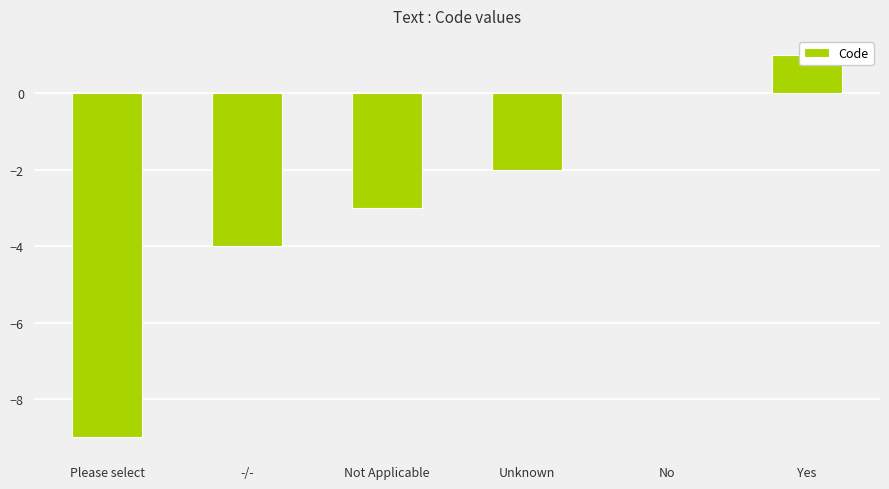

The value at Unknown is -3. True or false?

False